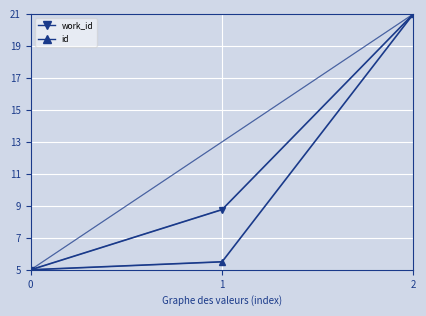

At which category is the sum across all series the highest?

2